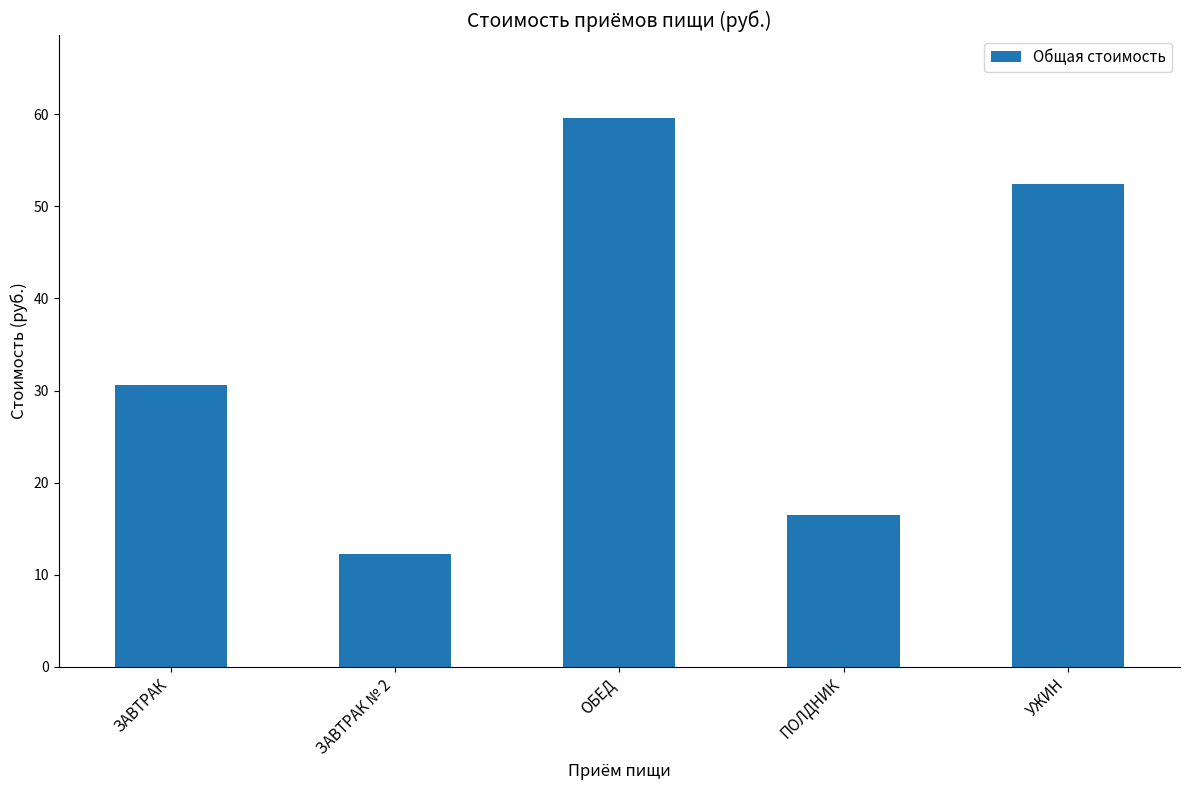

How many bars are there in total?

5